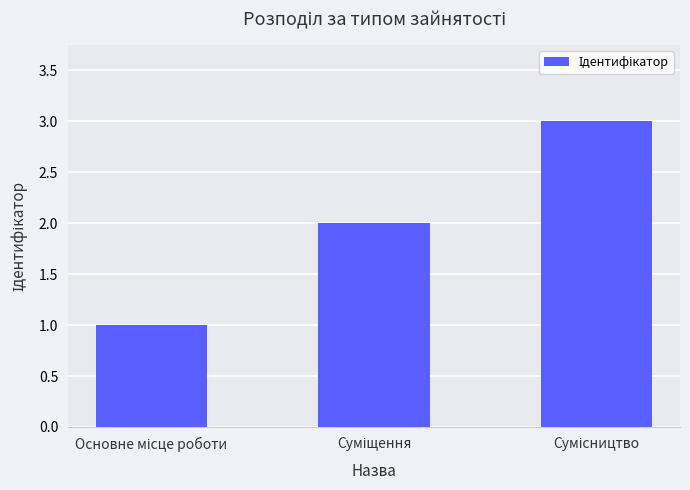

What is the sum of all values?

6